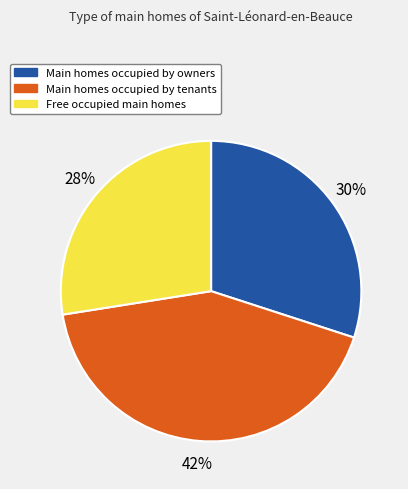

Is there a majority slice in this chart?

No